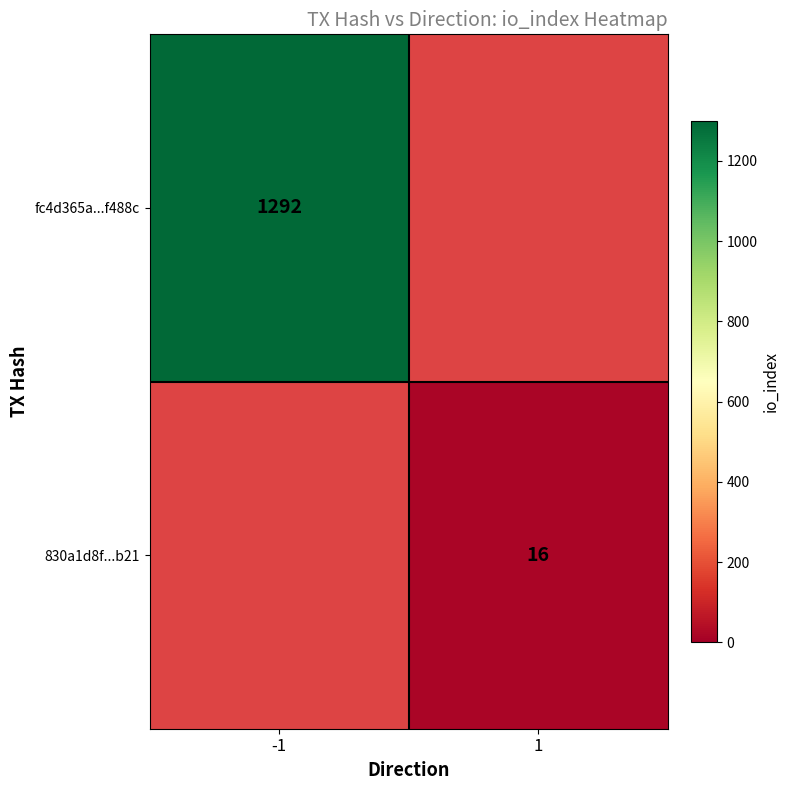

The value of 830a1d8f...b21 at 1 is 24. True or false?

False